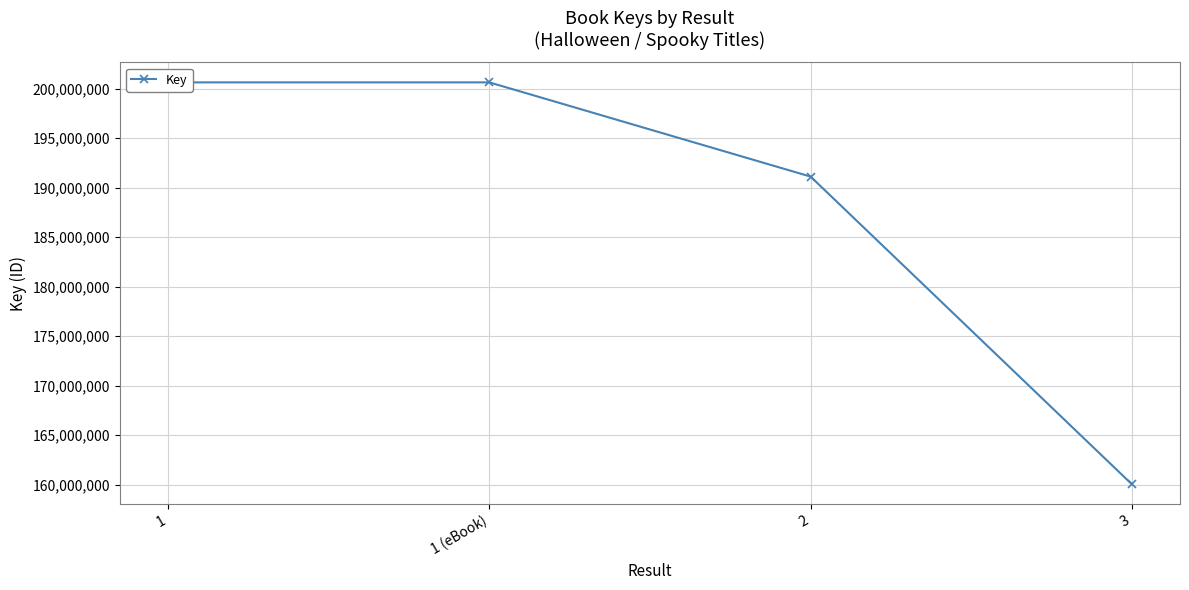

Which has a higher value, 1 or 2?

1